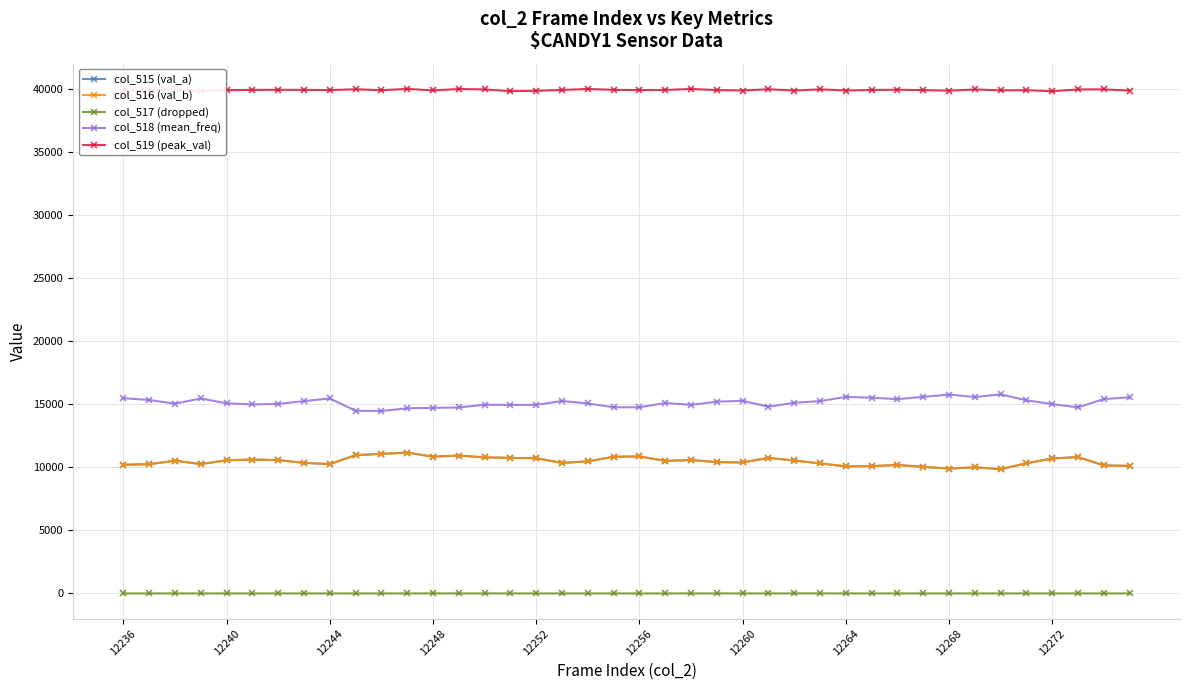

True or false: col_516 (val_b) and col_518 (mean_freq) intersect in this chart.

False